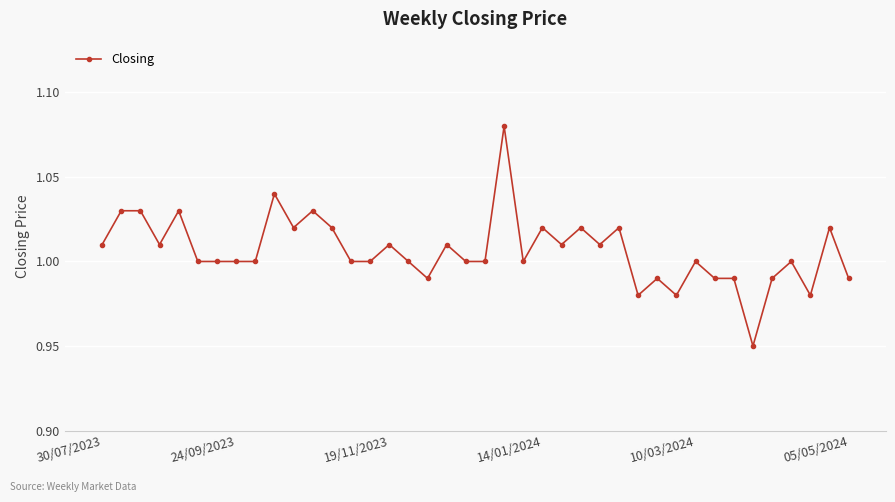

True or false: the data has more than 1 interior local peaks.

True